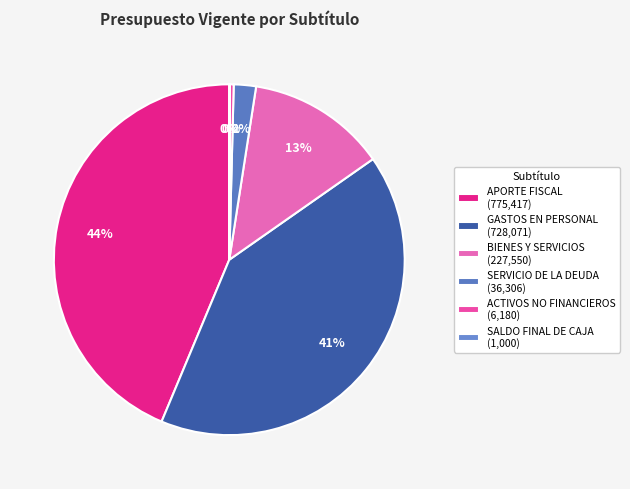

Count the number of slices in the pie.

6